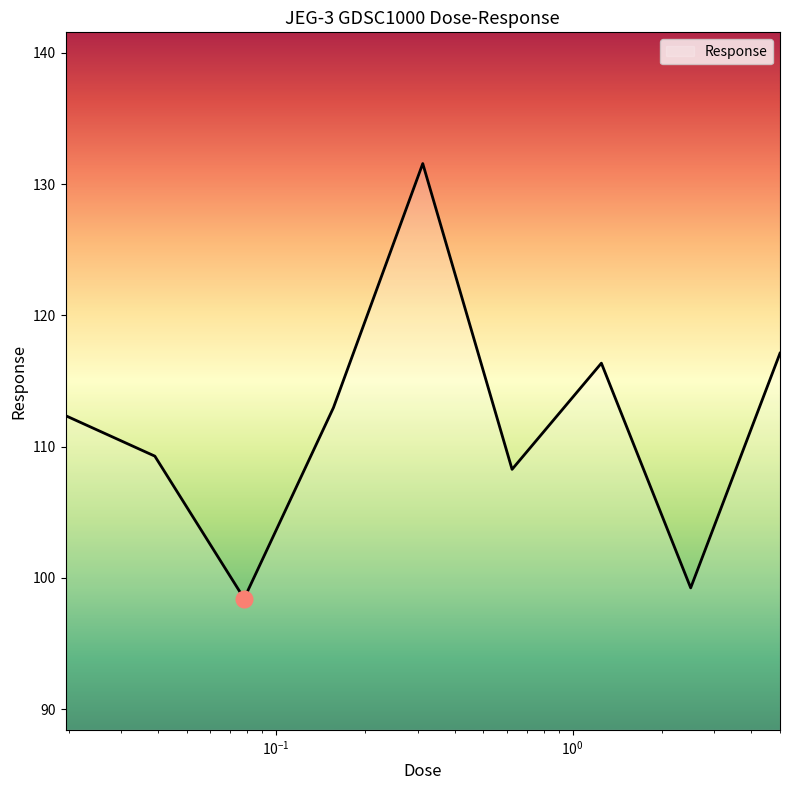

What is the difference between the maximum and minimum values?

33.1